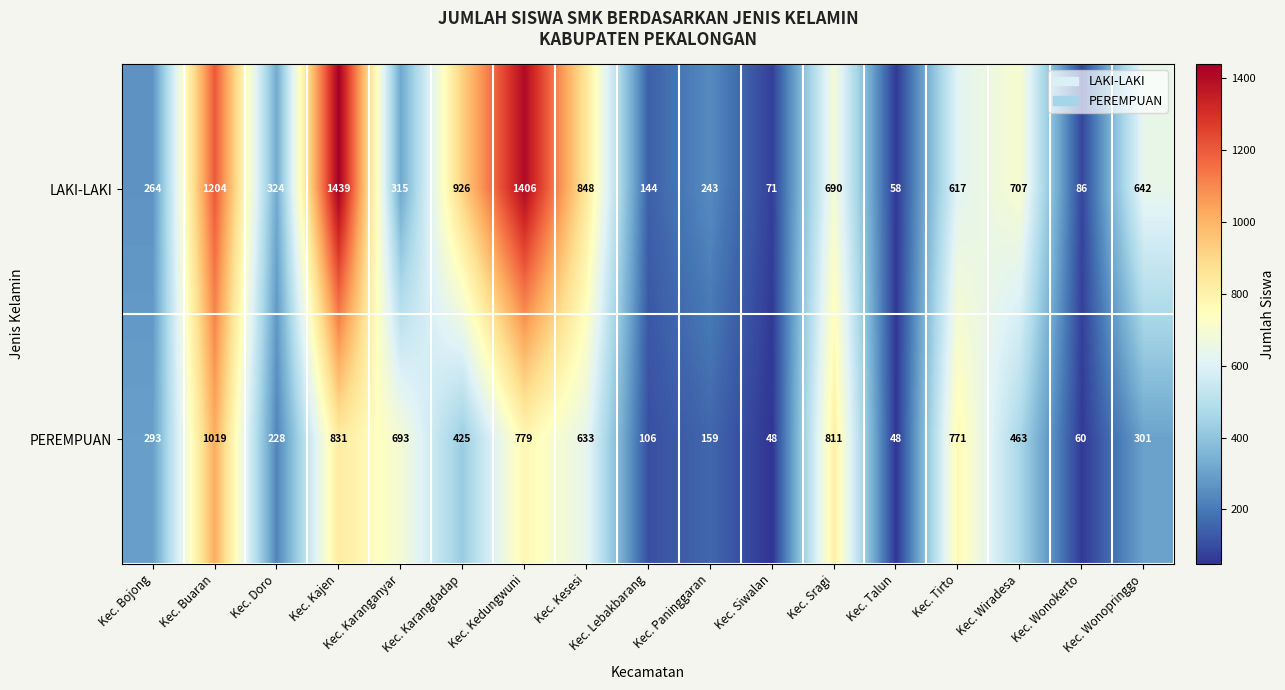

At which category is the sum across all series the highest?

Kec. Kajen